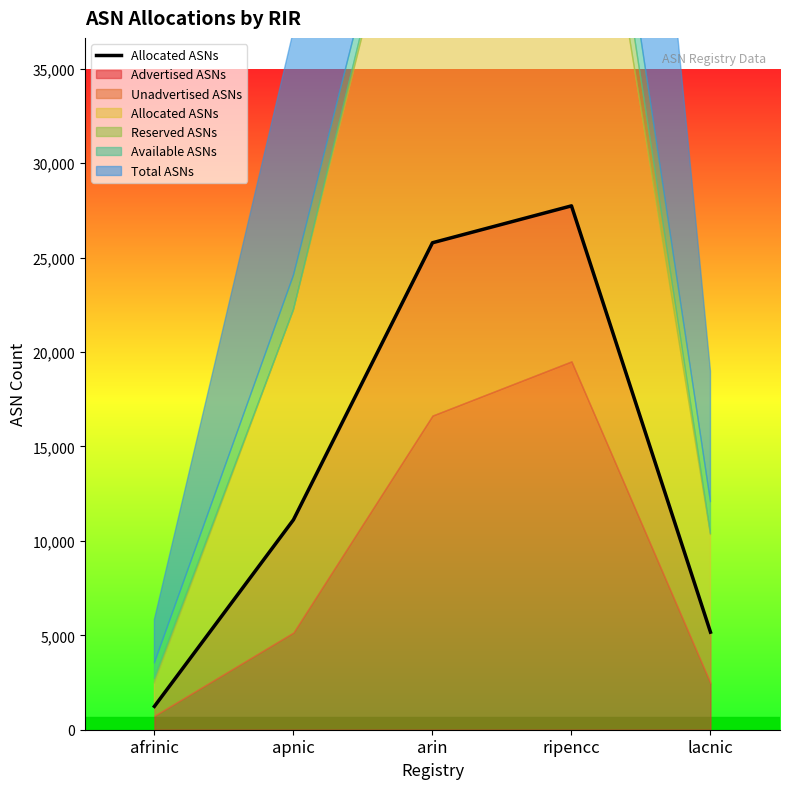

Is it true that the value at afrinic is 1880?

False